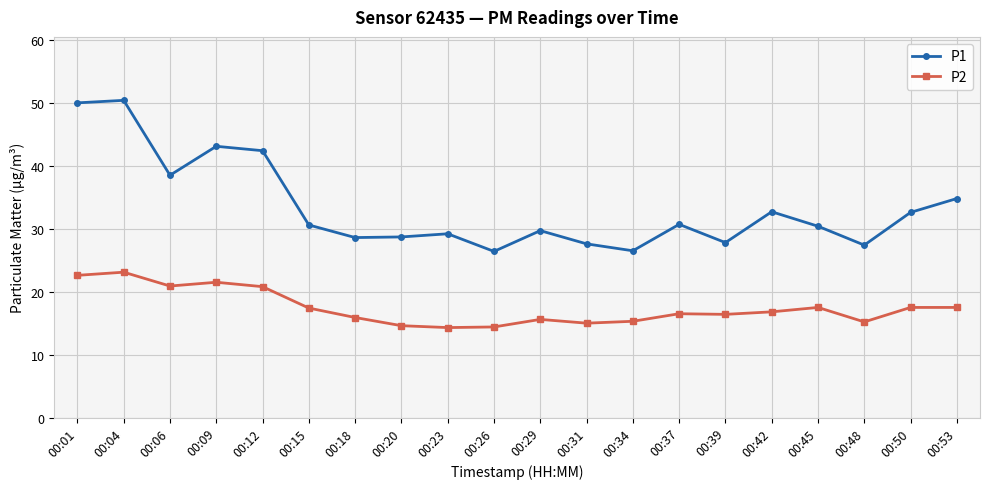

What are all the series names shown in the legend?

P1, P2